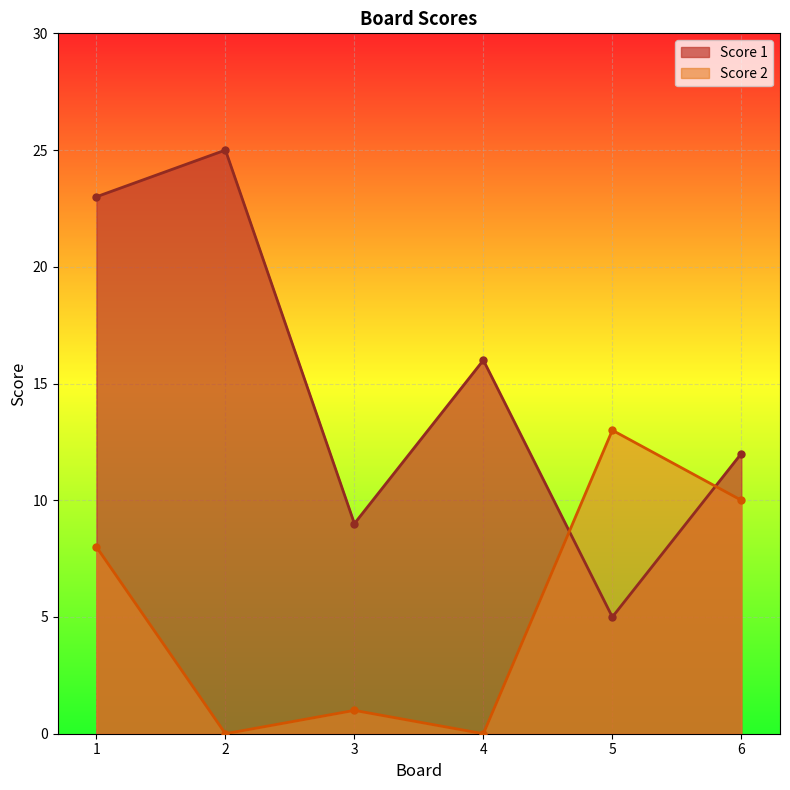

In Score 2, how many points are lower than both neighbors (excluding endpoints)?

2